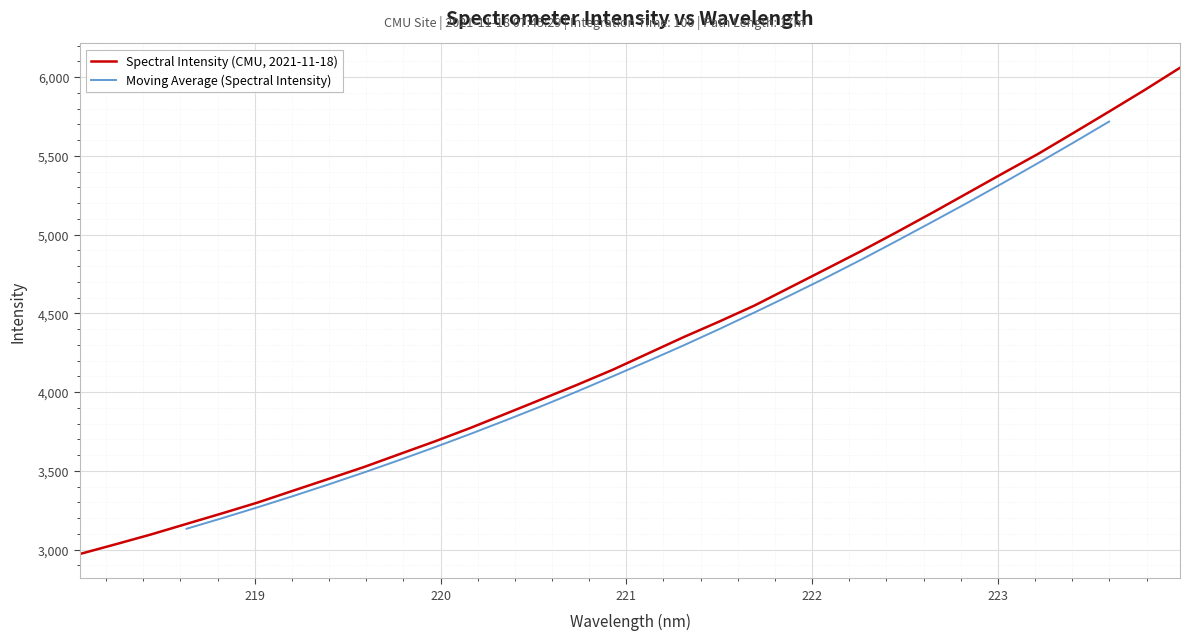

What is the smallest value displayed?

2972.0